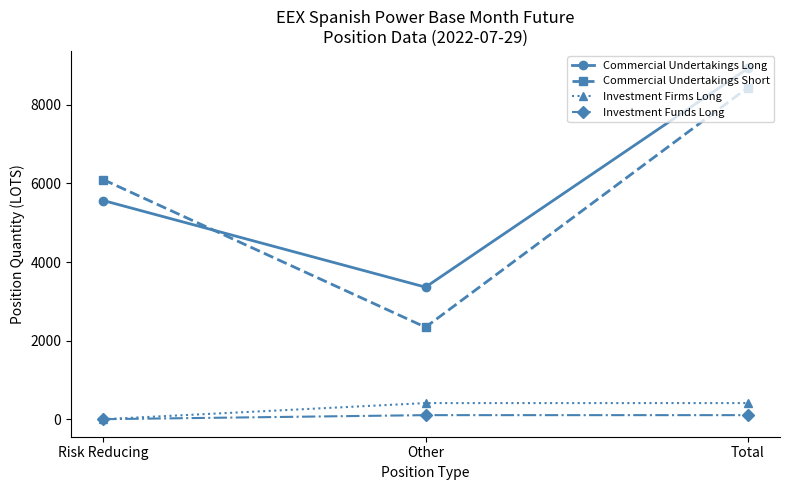

Is it true that Commercial Undertakings Short equals 2727 at Risk Reducing?

False